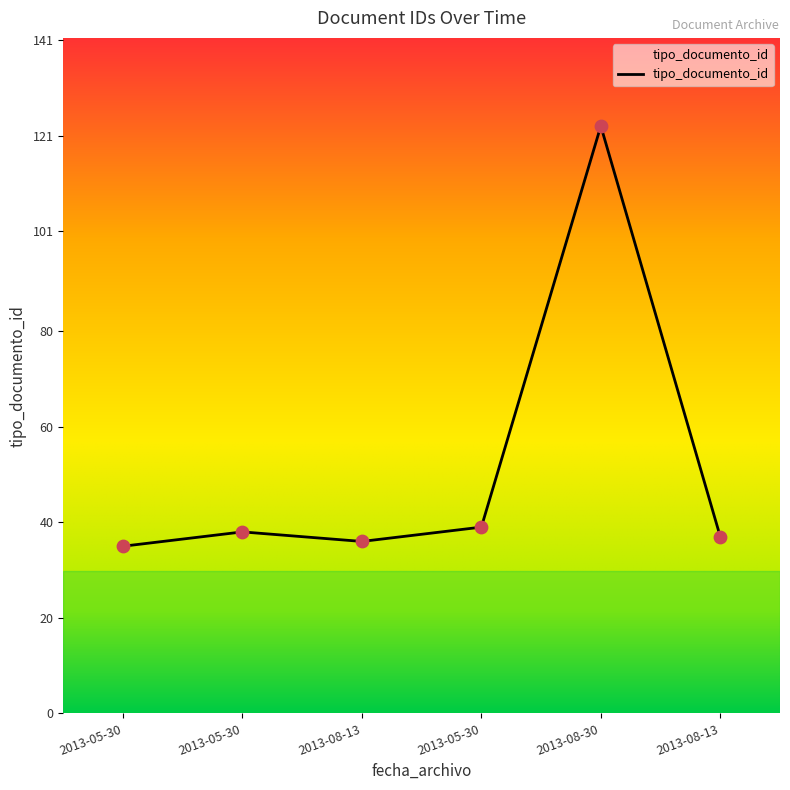

Which has a higher value, 2013-05-30 or 2013-08-13?

2013-08-13